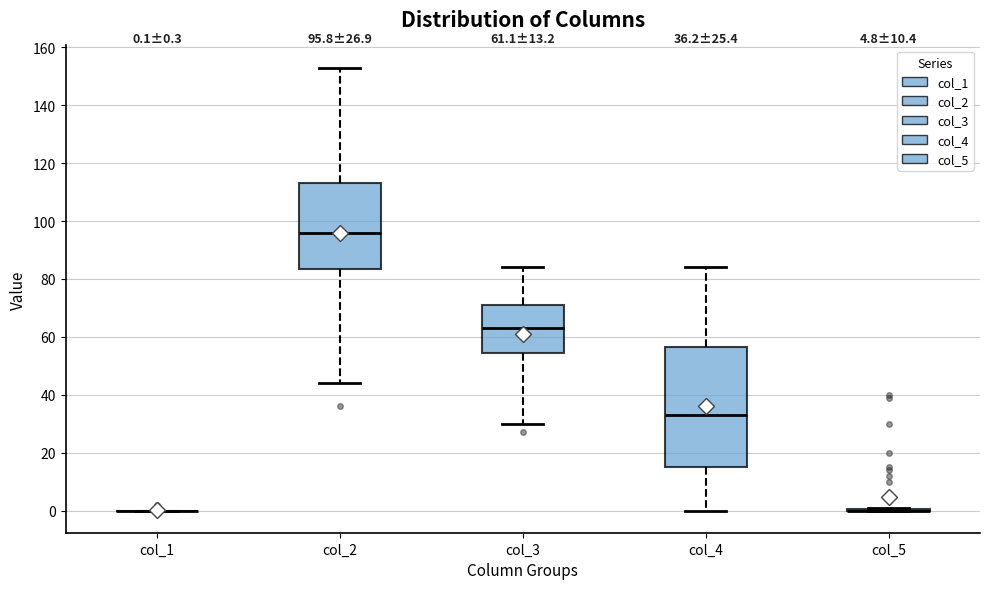

Which box is the tallest, from its lower edge to its upper edge?

col_4